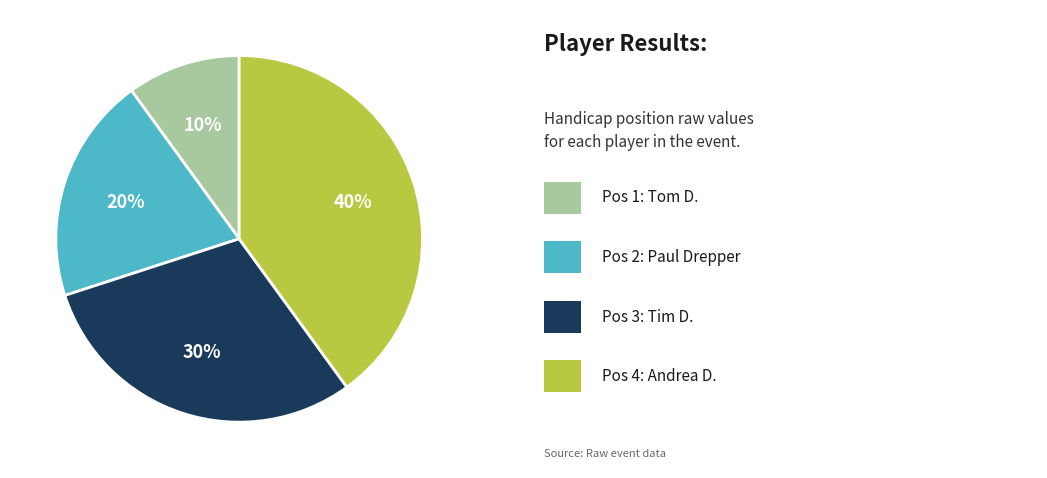

Is there any slice that represents more than half of the pie?

No